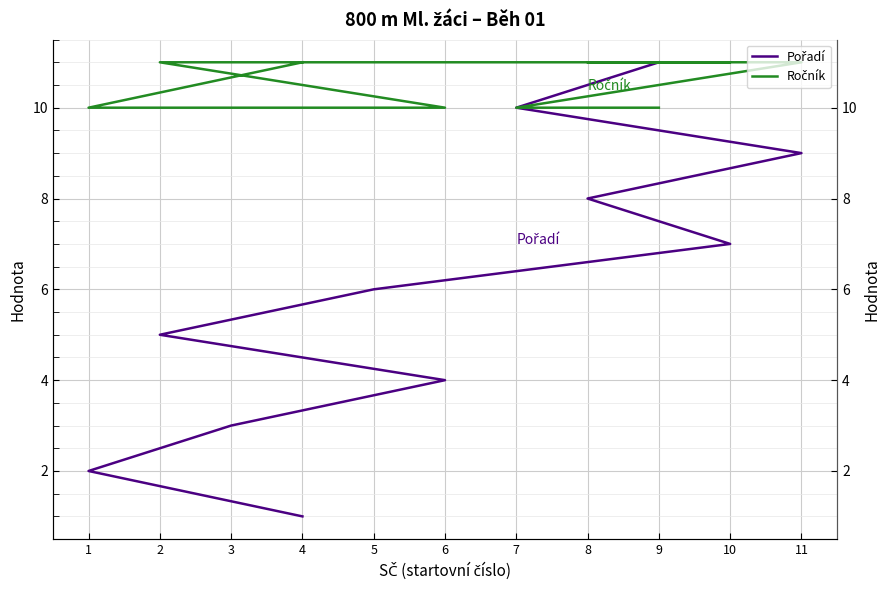

How many distinct data groups are displayed?

2